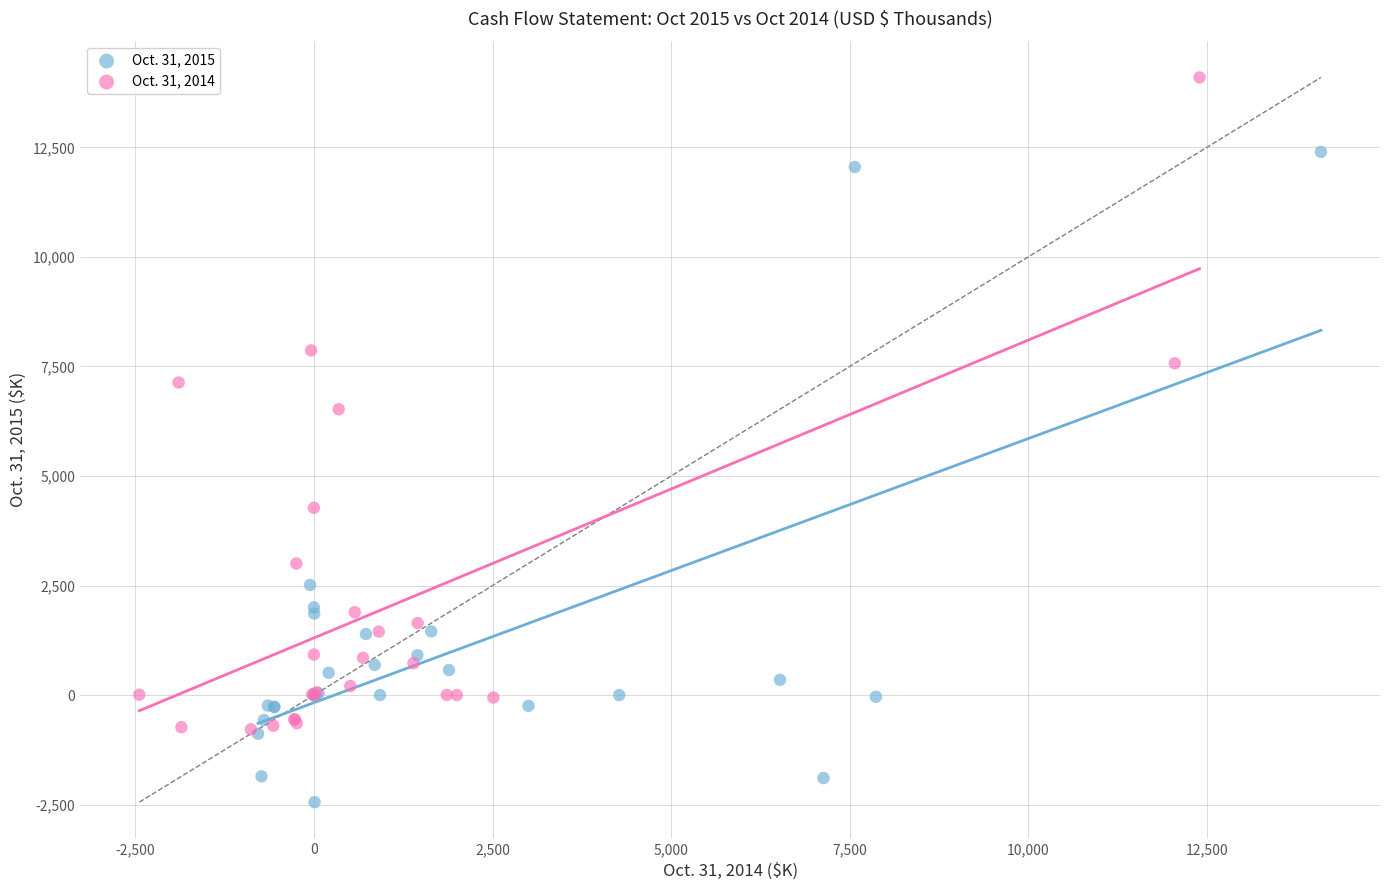

Which series reaches the maximum Y coordinate?

Oct. 31, 2014